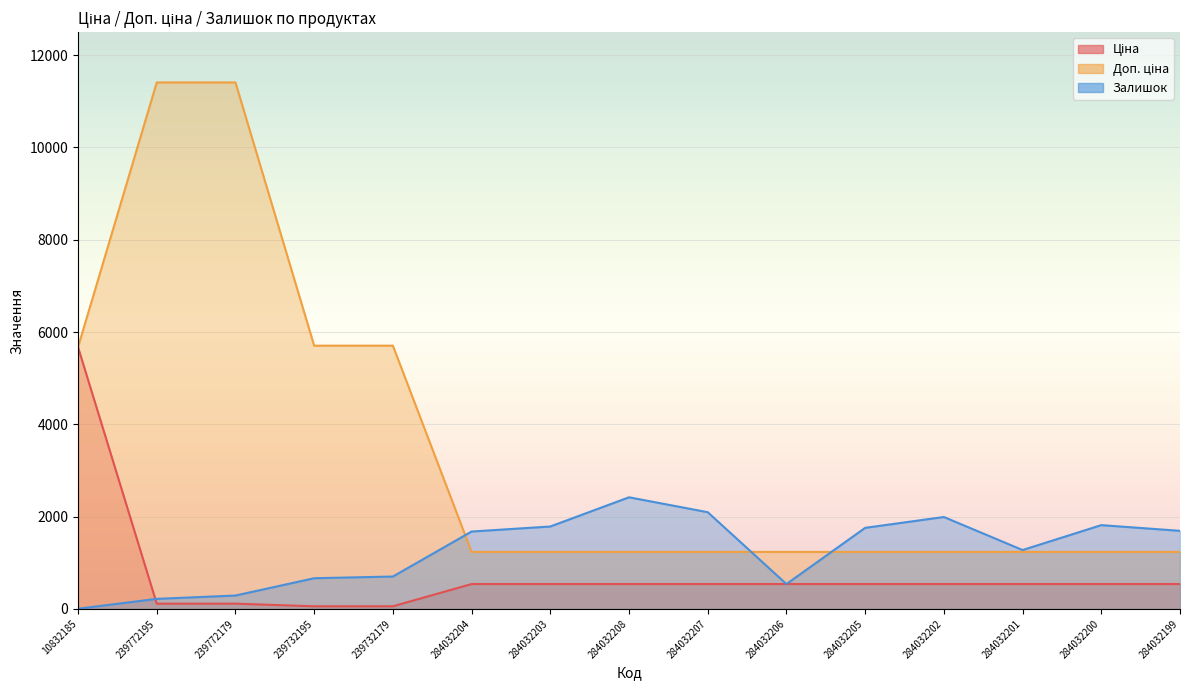

What is the label of the 15th point from the right?

10832185